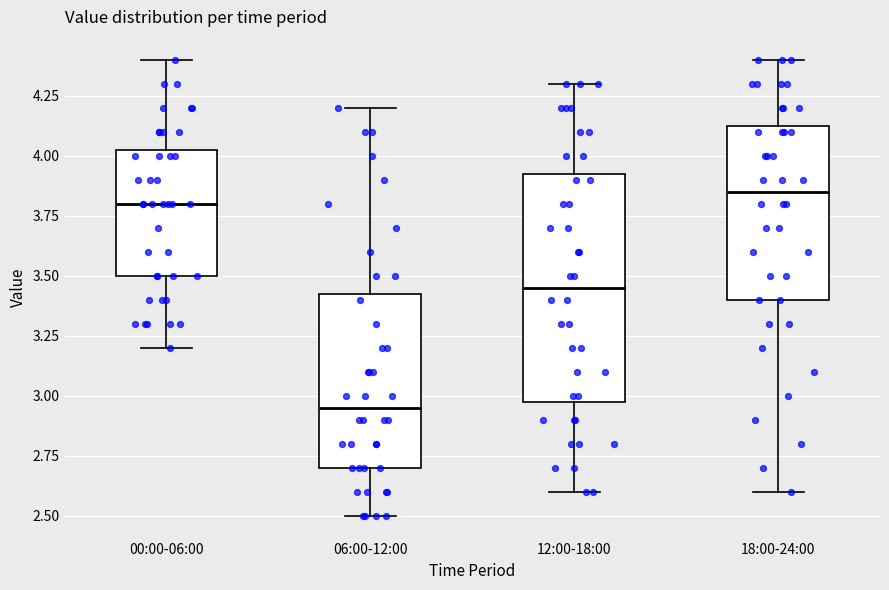

Reading left to right, read every box against the y-axis: the position of its median line, the range the box covers, and the ends of its whiskers. The values are not printed on the chart, so give them approximately, as read against the axis.

00:00-06:00: median 3.80, box 3.50 to 4.05, whiskers 3.20 to 4.40
06:00-12:00: median 2.95, box 2.70 to 3.45, whiskers 2.50 to 4.20
12:00-18:00: median 3.45, box 3.00 to 3.95, whiskers 2.60 to 4.30
18:00-24:00: median 3.85, box 3.40 to 4.15, whiskers 2.60 to 4.40